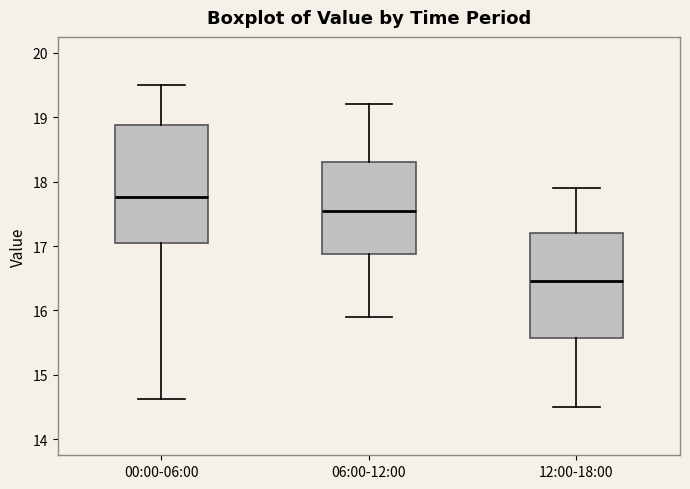

Reading left to right, read every box against the y-axis: the position of its median line, the range the box covers, and the ends of its whiskers. The values are not printed on the chart, so give them approximately, as read against the axis.

00:00-06:00: median 17.8, box 17.1 to 18.9, whiskers 14.6 to 19.5
06:00-12:00: median 17.6, box 16.9 to 18.3, whiskers 15.9 to 19.2
12:00-18:00: median 16.5, box 15.6 to 17.2, whiskers 14.5 to 17.9